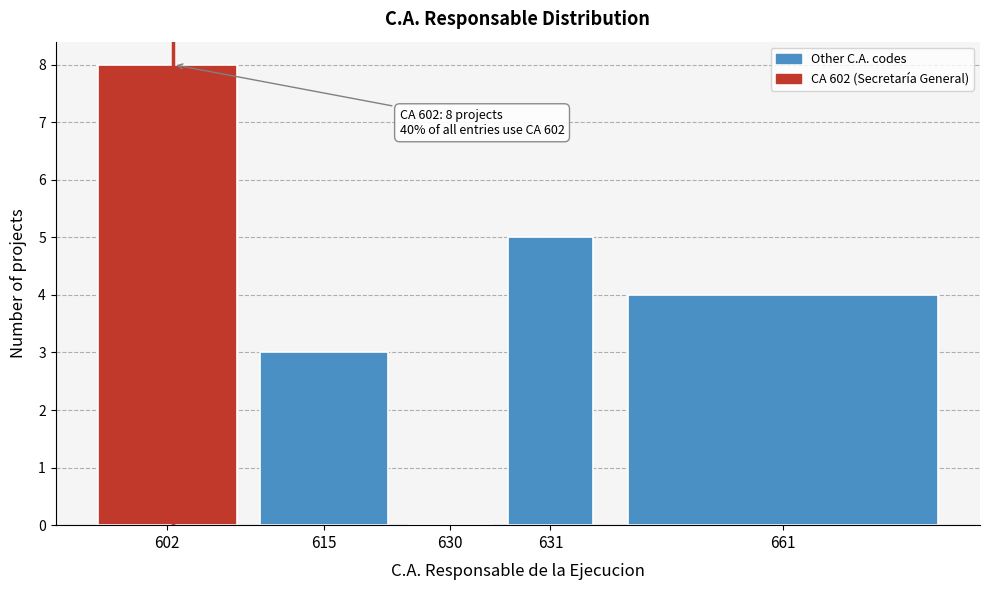

Reading left to right, what are all the values shown in this chart?

602=8	615=3	630=0	631=5	661=4